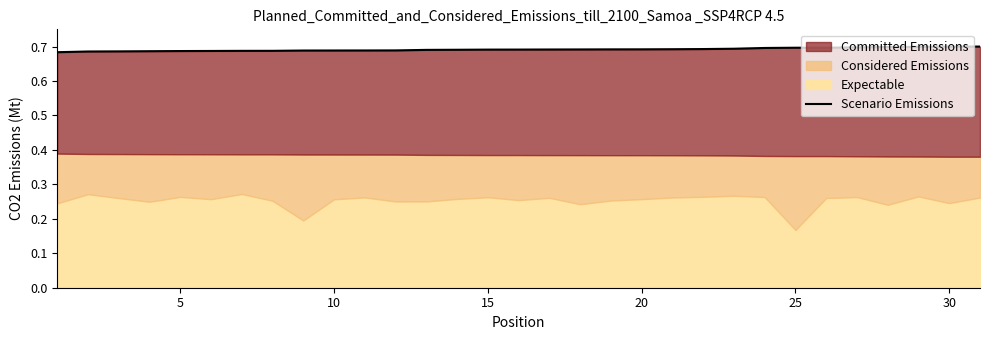

What is the value of the 10th point from the left?

0.7